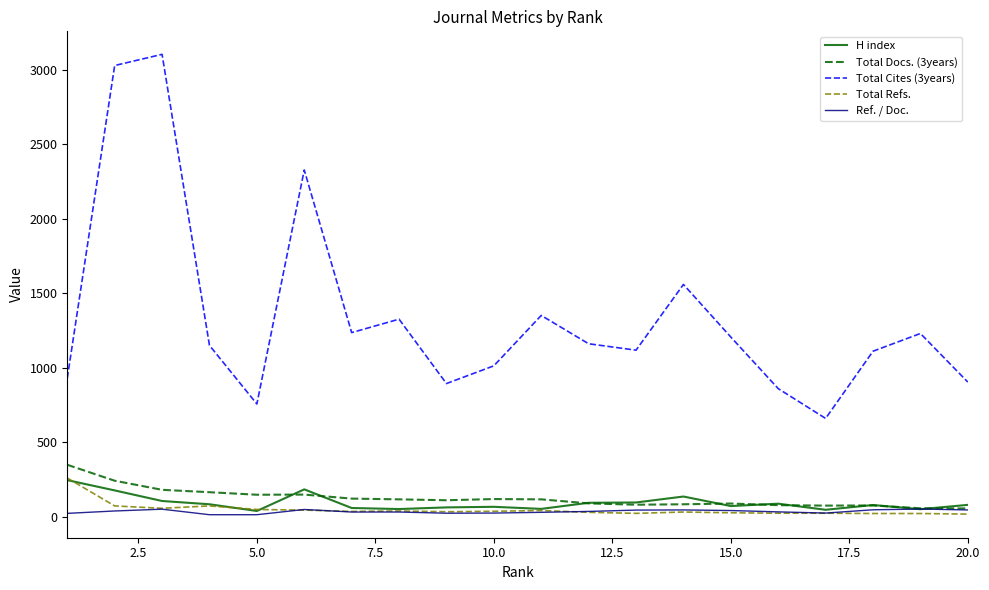

True or false: Total Docs. (3years) has more than 2 interior local peaks.

True